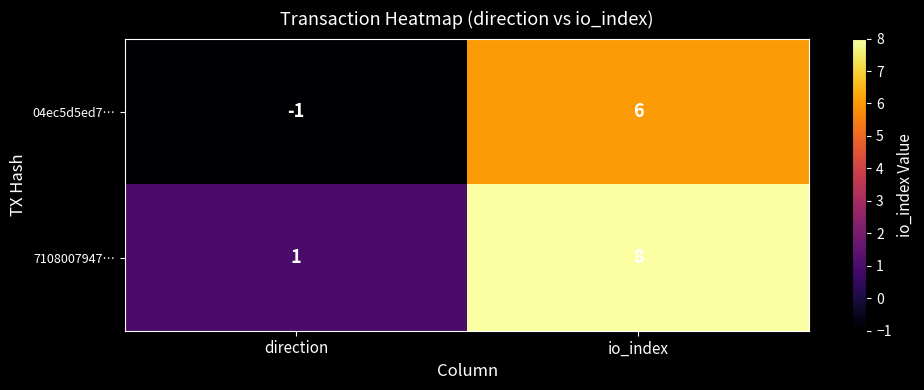

What is the sum of the 7108007947… values at io_index and direction?

9